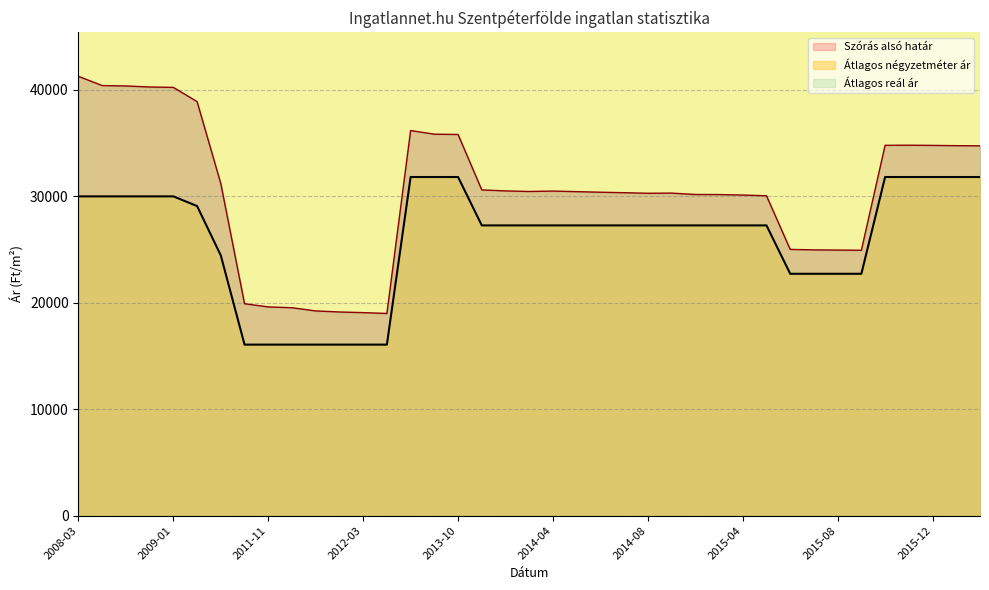

What is the difference between the maximum and minimum values in the Átlagos négyzetméter ár series?

15747